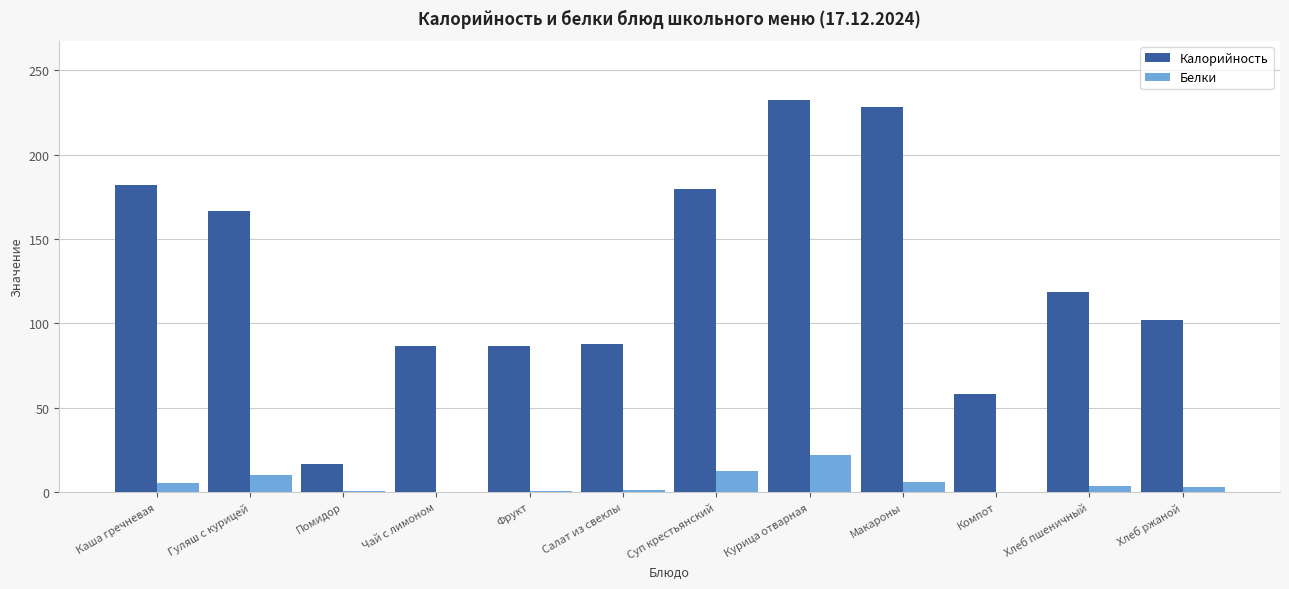

Which category has the highest value in the Белки series?

Курица отварная